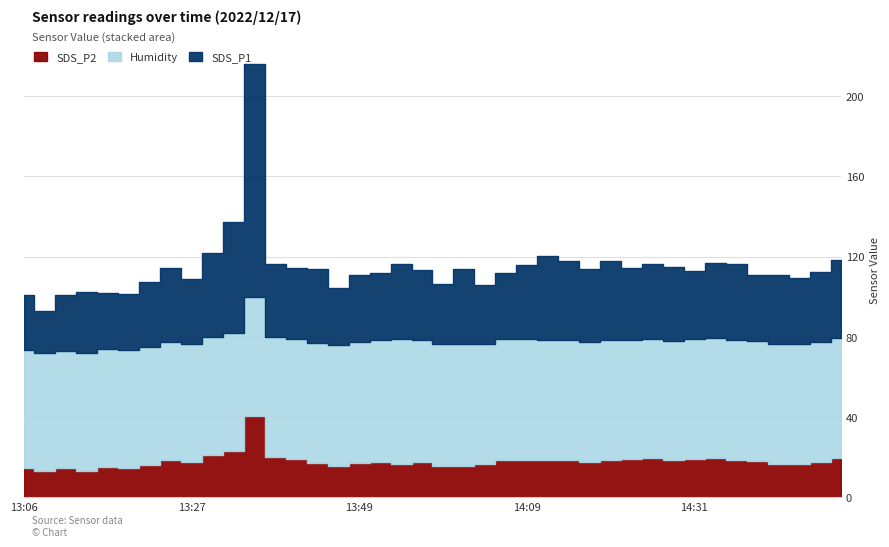

Is the value of Humidity at 13:56 greater than the value of SDS_P2 at 14:39?

Yes